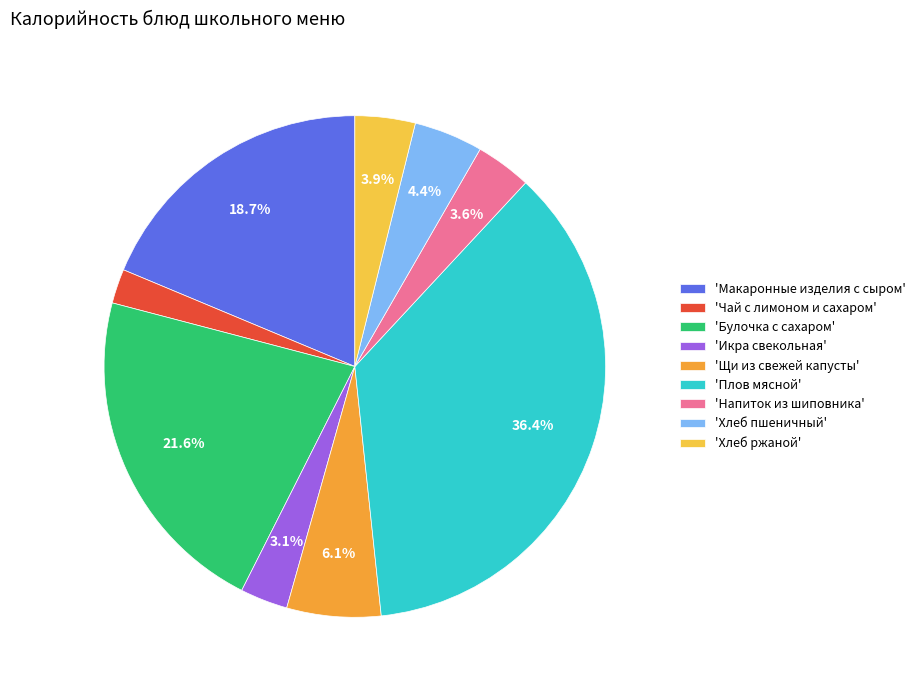

Which category has the biggest portion of the pie?

'Плов мясной'